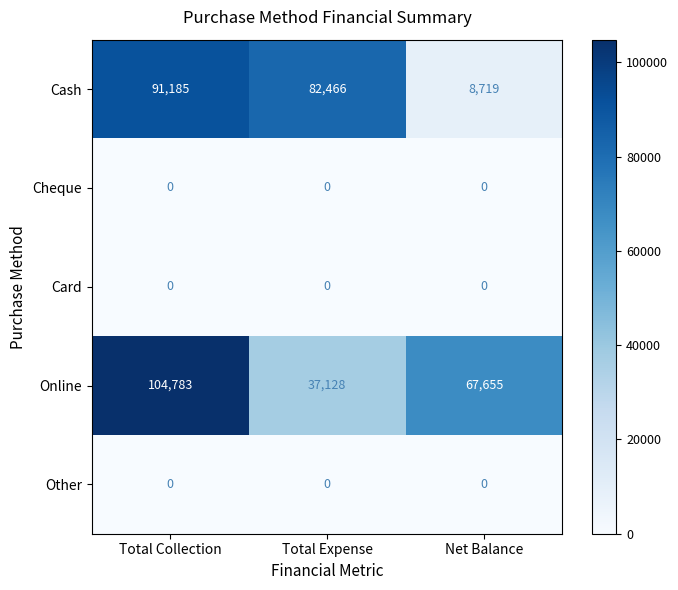

What is the spread (max minus min) of values at Net Balance?

67655